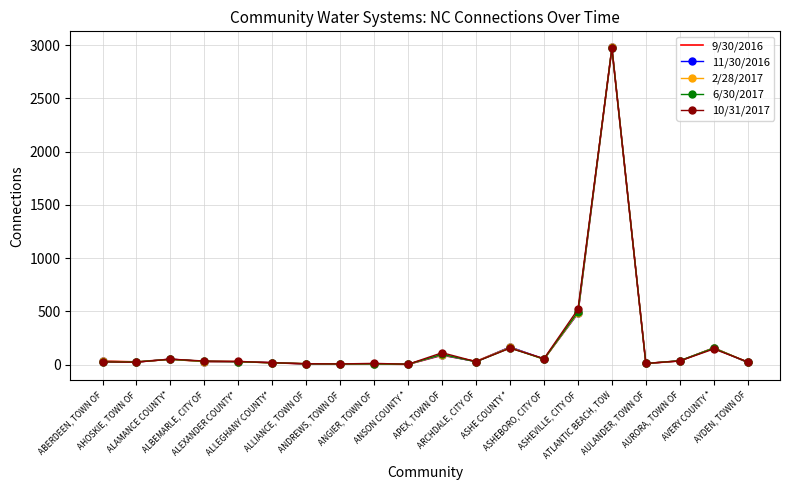

Which series has the largest range (max minus min)?

2/28/2017